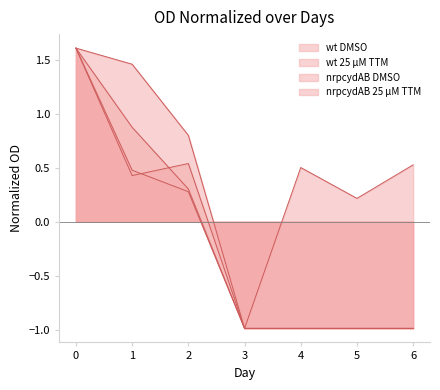

The wt 25 µM TTM series shows 0.4 at 2. True or false?

False